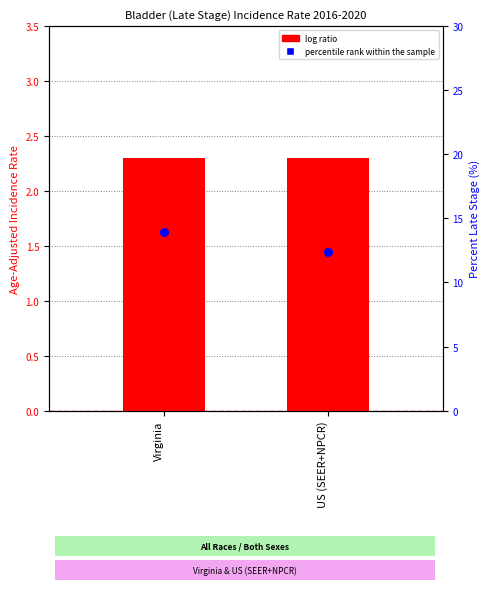

What is the total value across all series at US (SEER+NPCR)?

14.7